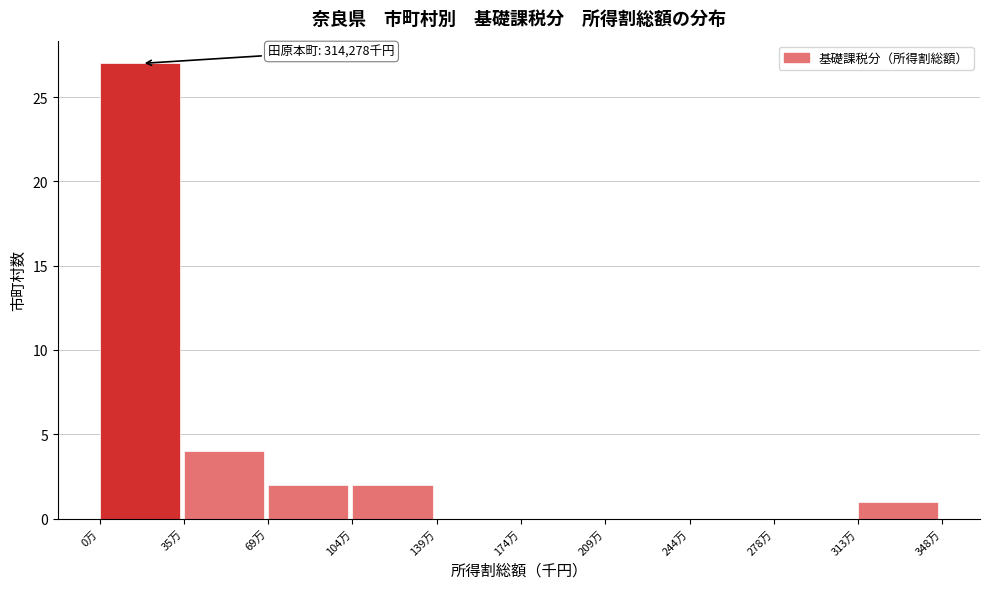

Reading left to right, extract all data points from this chart.

0万=27	35万=4	69万=2	104万=2	139万=0	174万=0	209万=0	244万=0	278万=0	313万=1